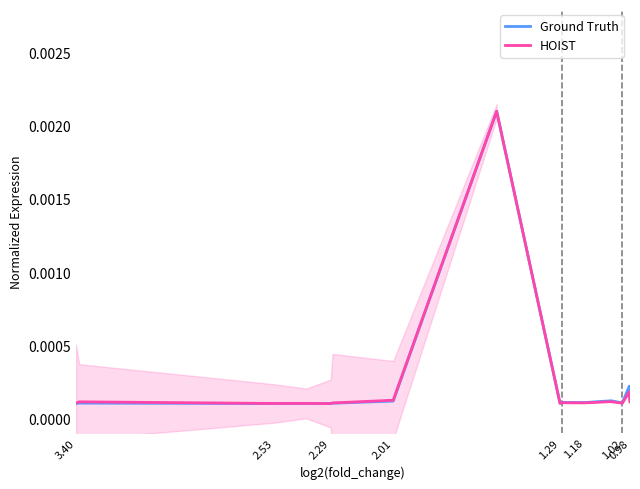

List the series in order of their peak value, lowest first.

Ground Truth, HOIST